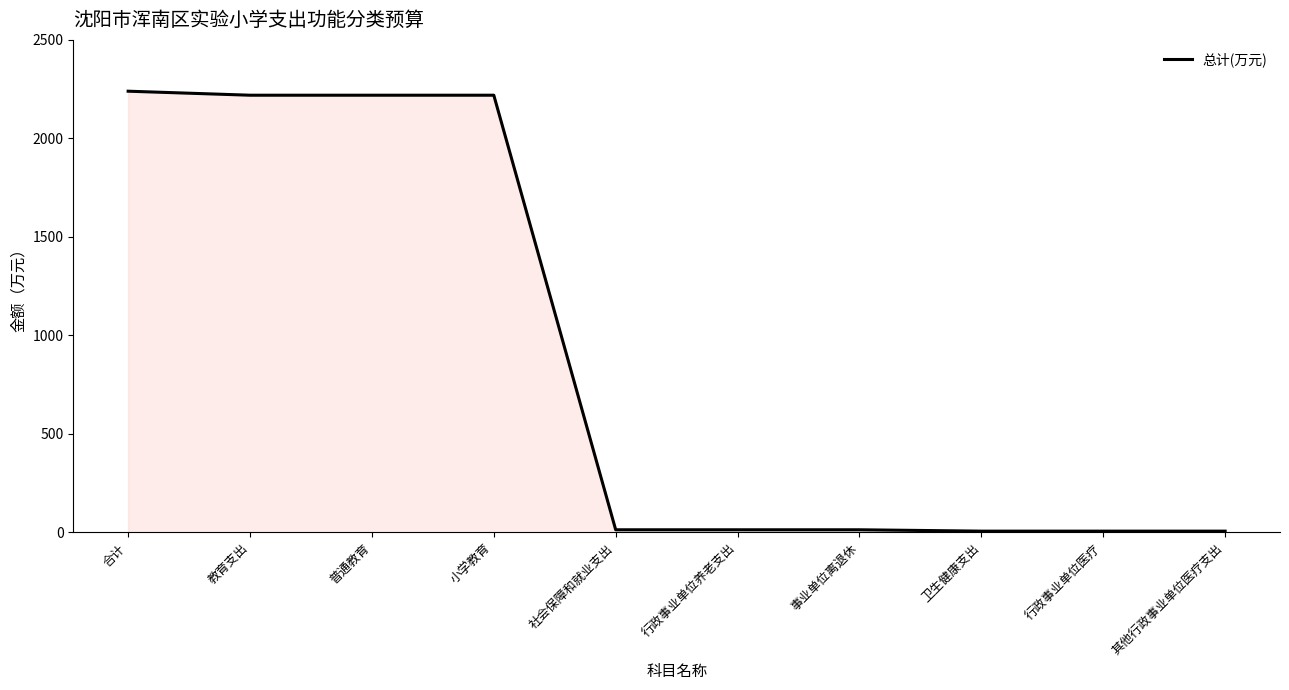

What is the difference between the maximum and minimum values?

2232.8